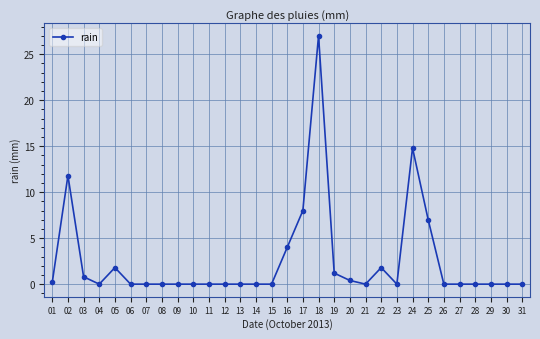

What is the average value?

2.5